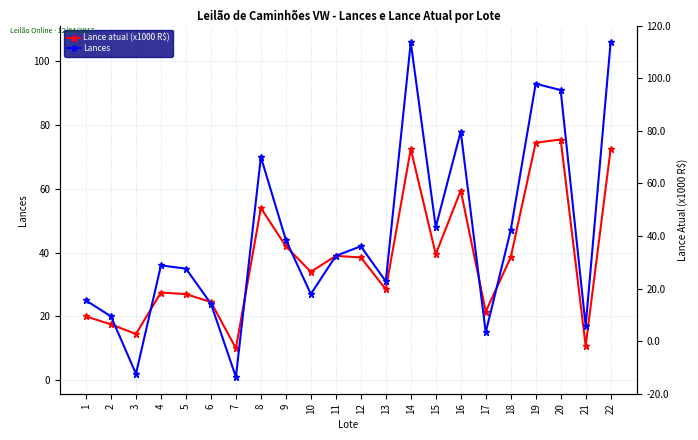

Where do Lance atual (x1000 R$) and Lances first cross each other?

2 and 3